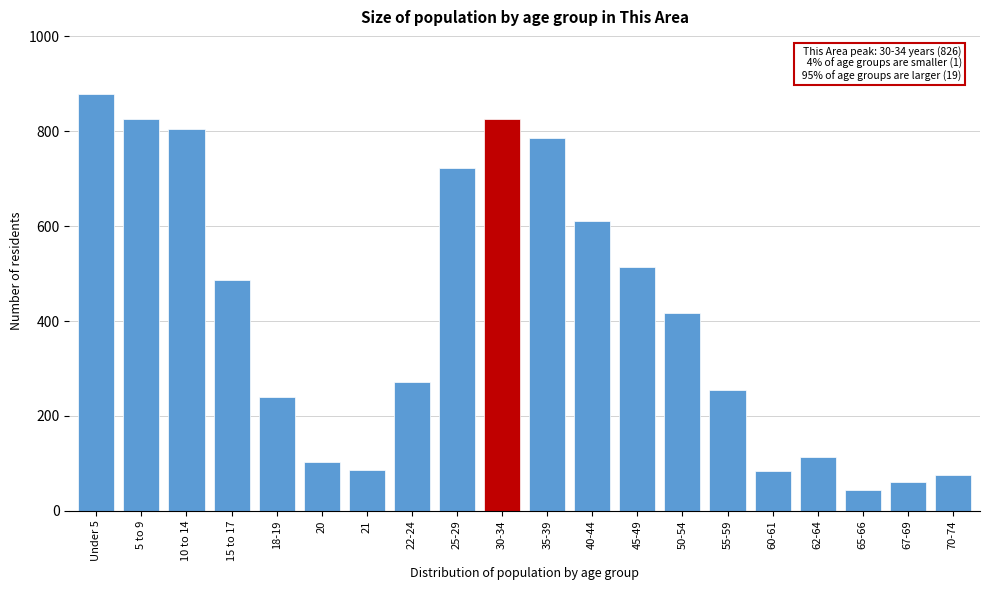

What is the maximum value shown in the chart?

879